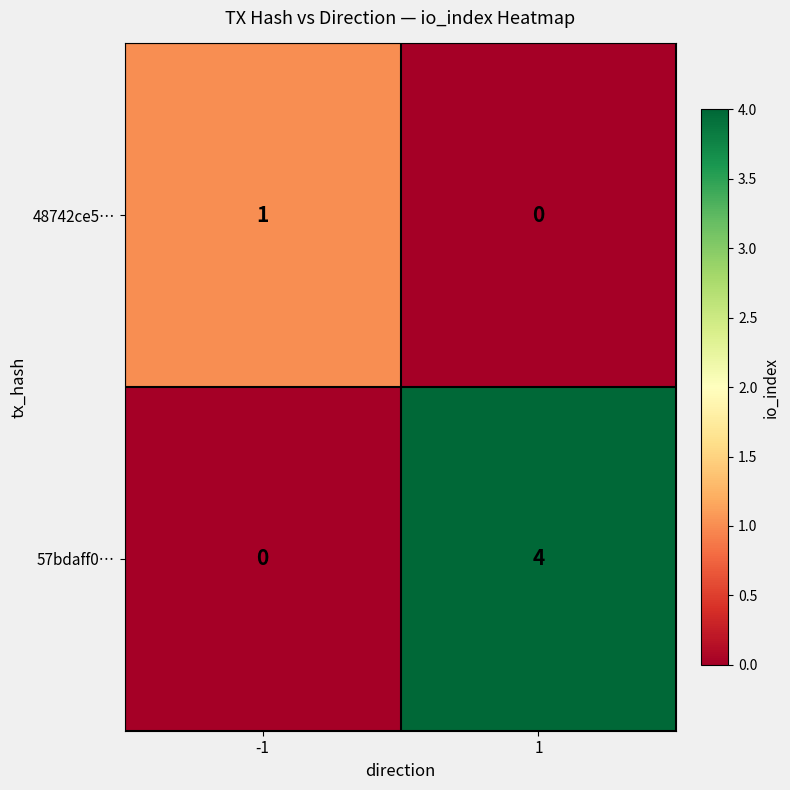

Which series has the largest range (max minus min)?

57bdaff0…